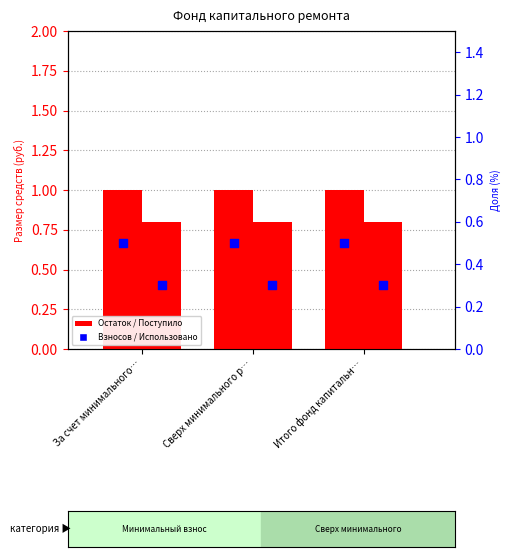

At how many categories does at least one series exceed 0?

3